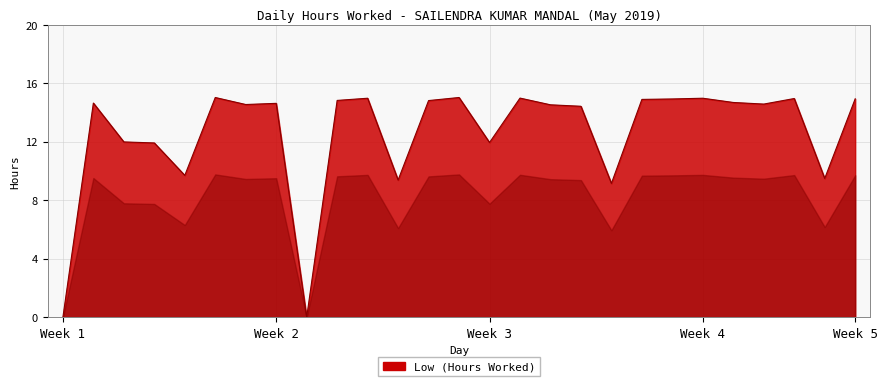

What is the difference between the maximum and minimum values?

15.0